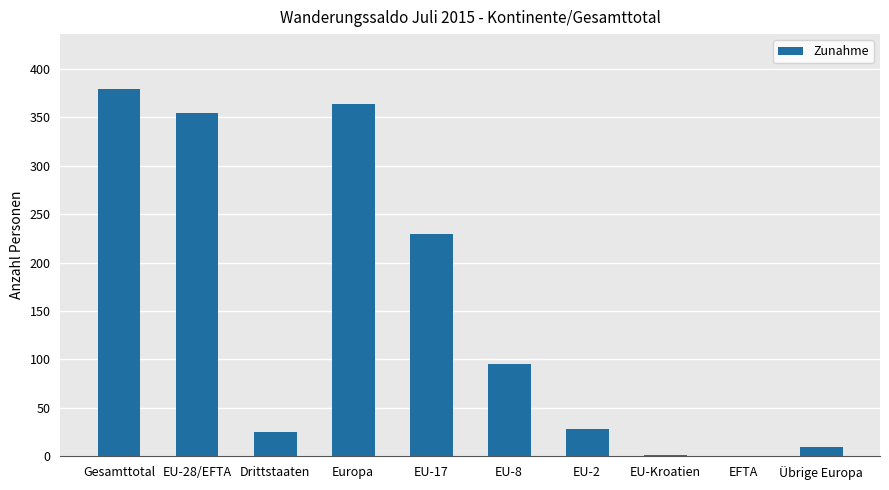

The value at Gesamttotal is 379. True or false?

True